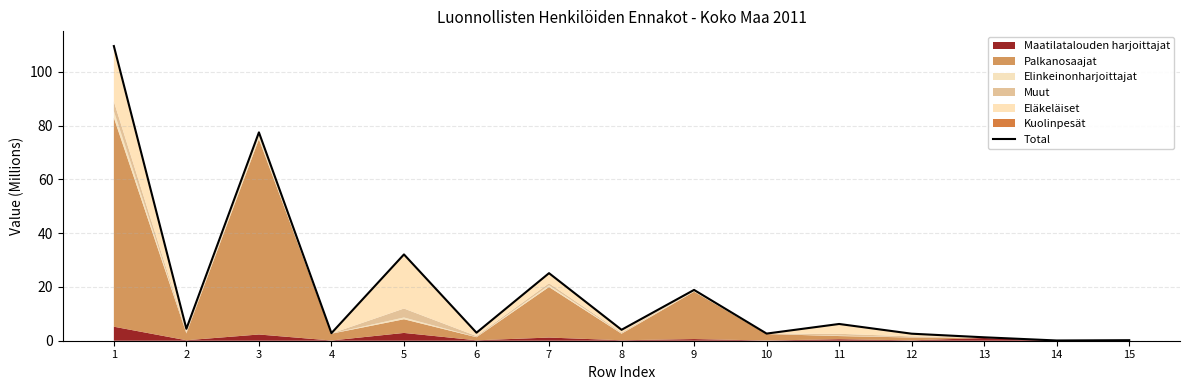

The value at 3 is 135.0. True or false?

False